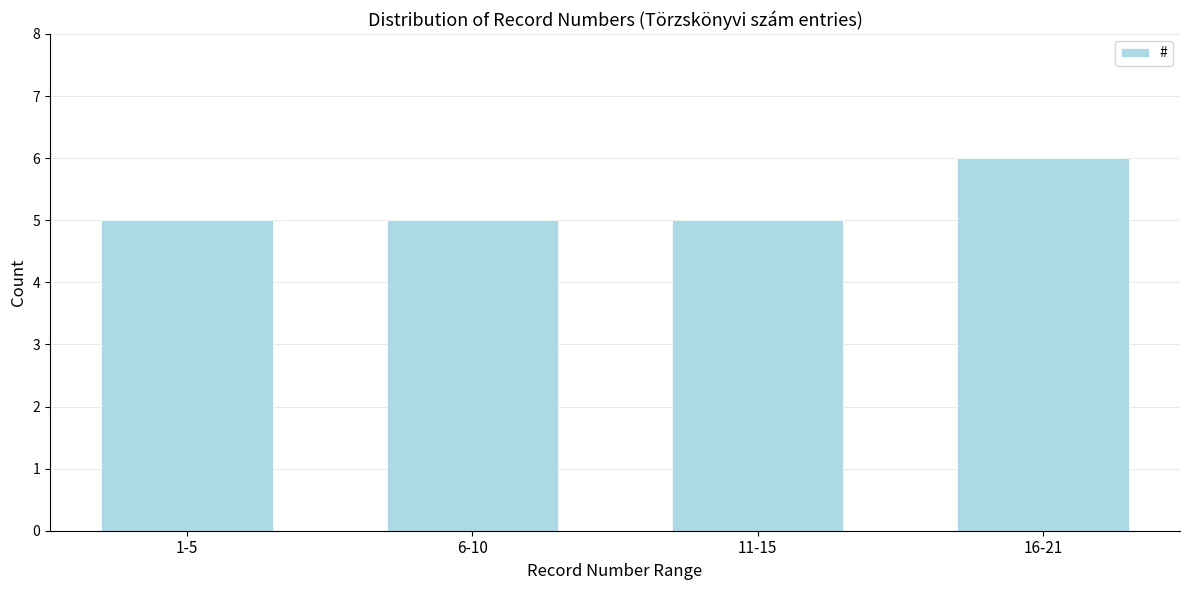

Reading right to left, list all the values displayed in this chart.

6	5	5	5